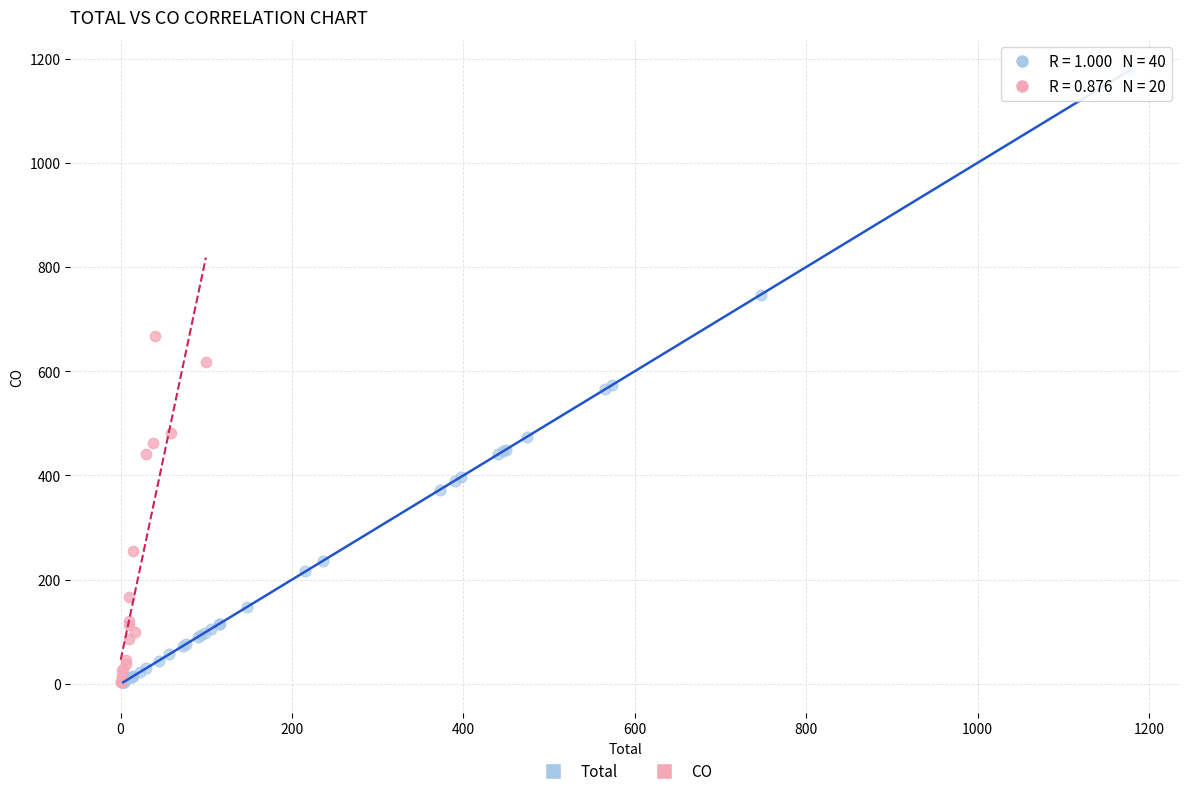

Which series reaches the maximum Y coordinate?

Total